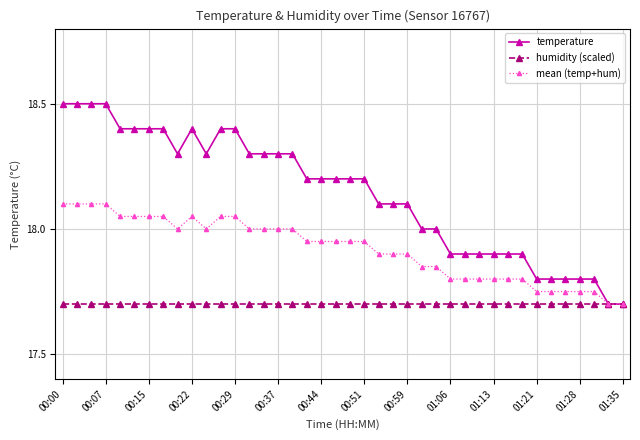

Which series has the largest total across all categories?

temperature